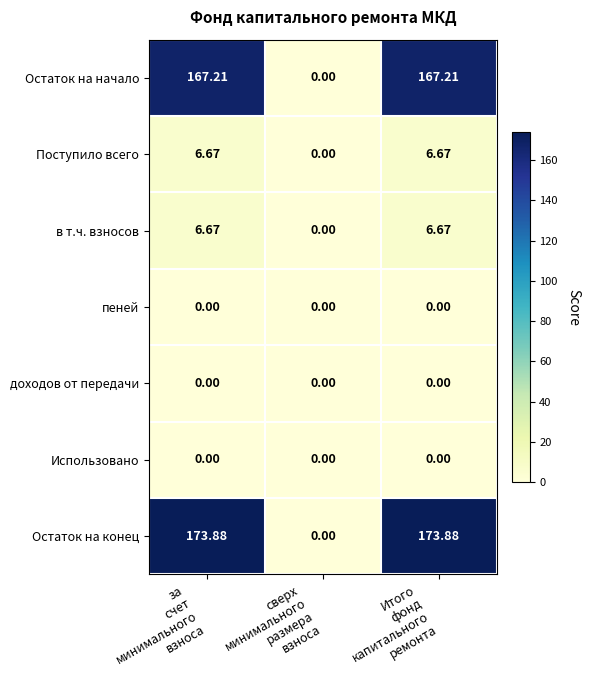

Which series has the largest total across all categories?

Остаток на конец